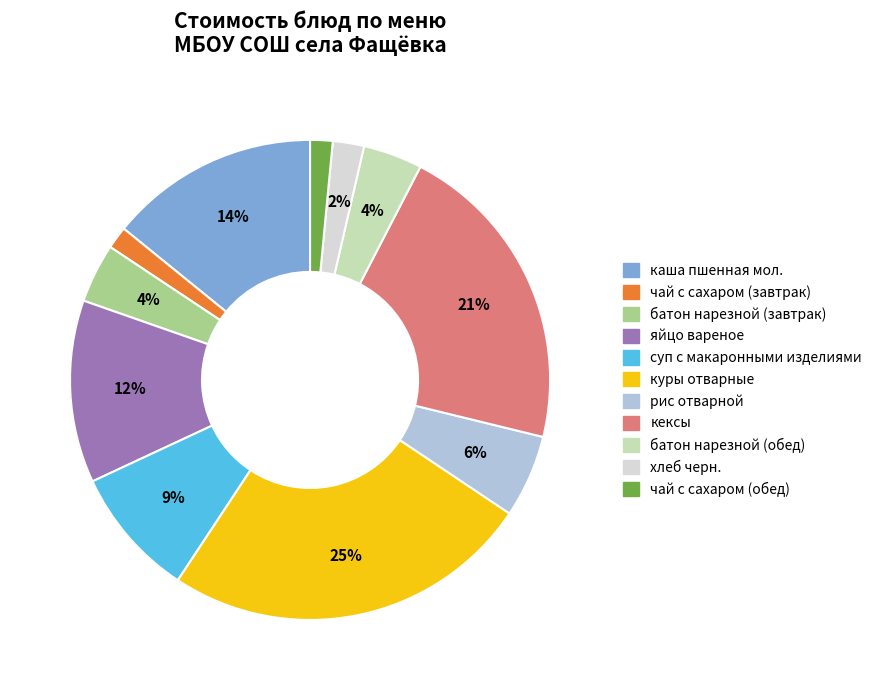

The каша пшенная мол. slice represents 14% of the pie. True or false?

True